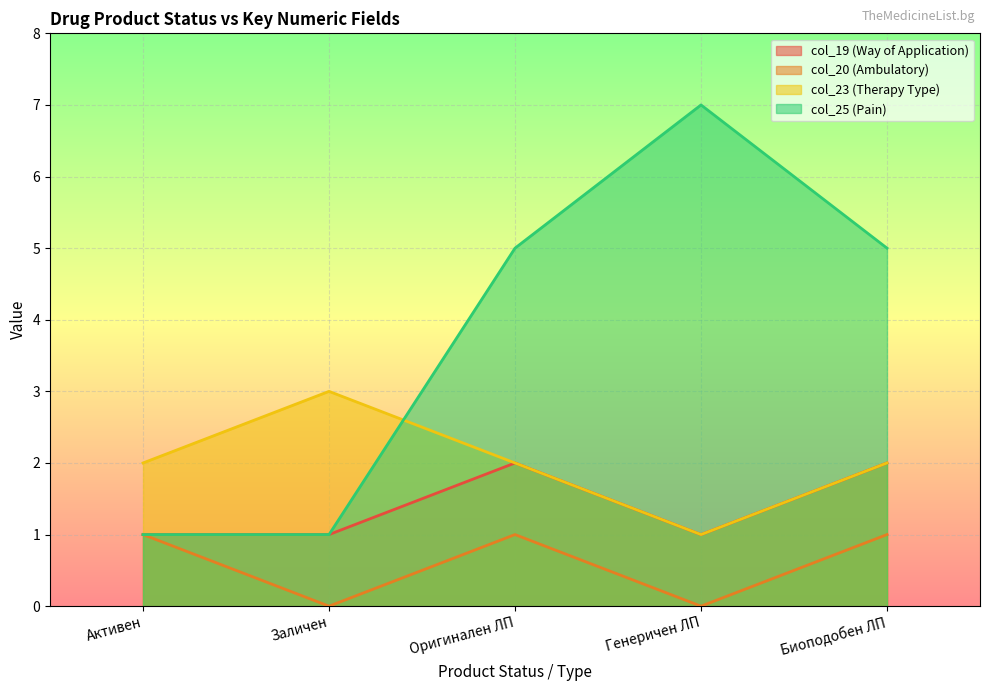

In col_20 (Ambulatory), how many points are lower than both neighbors (excluding endpoints)?

2